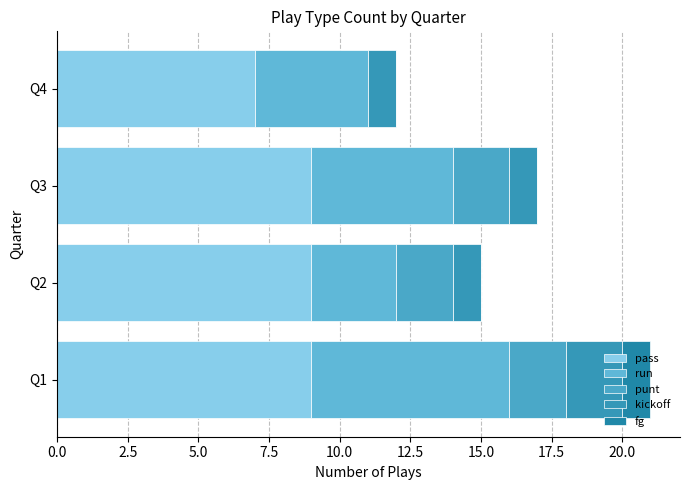

Count the number of categories in the chart.

4